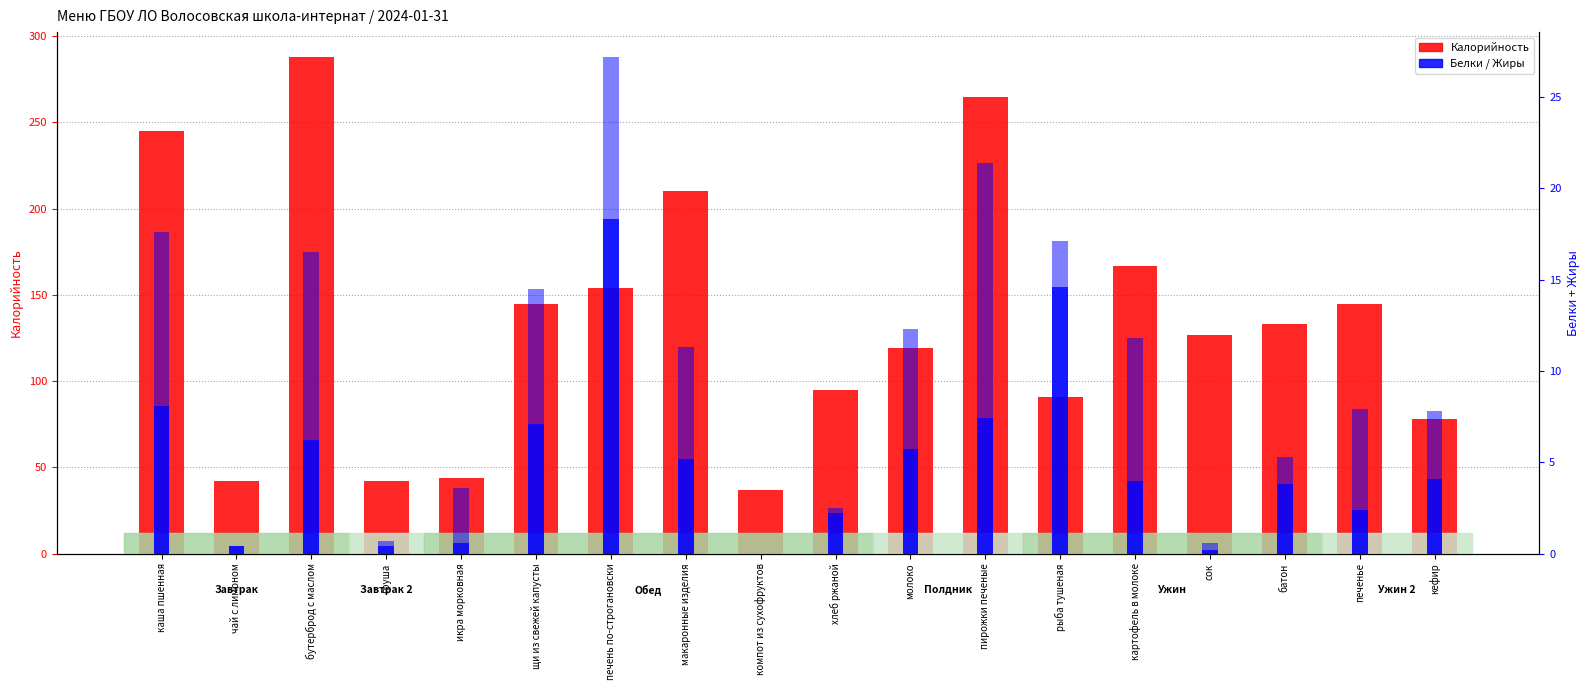

How many values in the Белки series exceed 4?

9